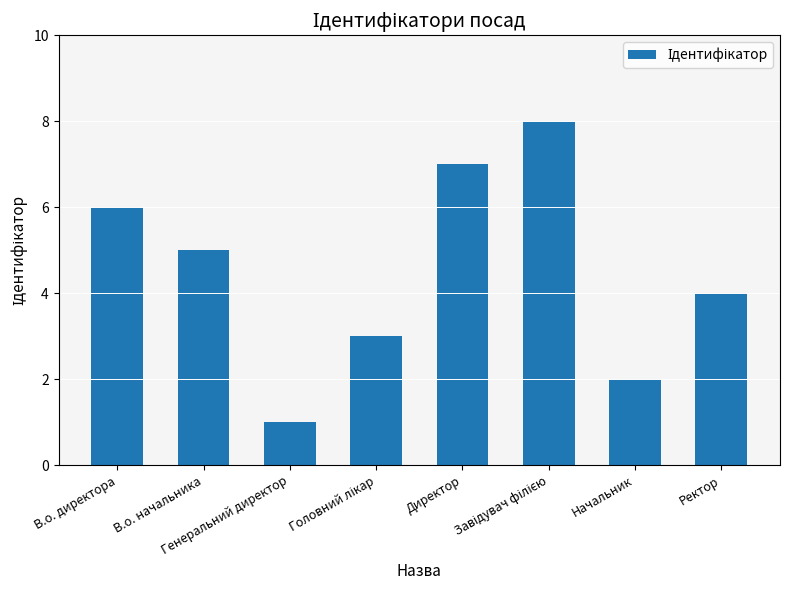

Does the chart contain any negative values?

No